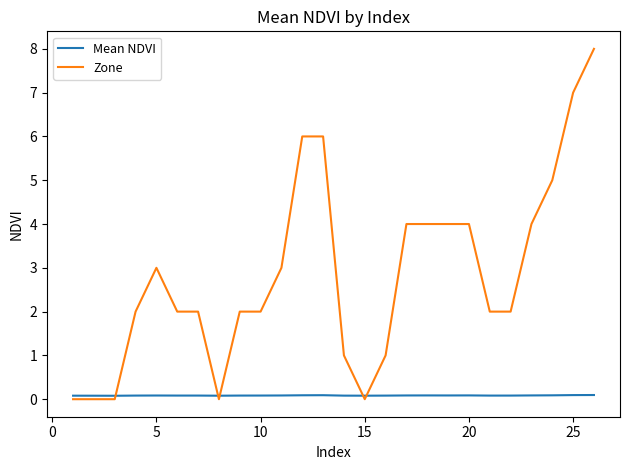

Which series has the largest range (max minus min)?

Zone